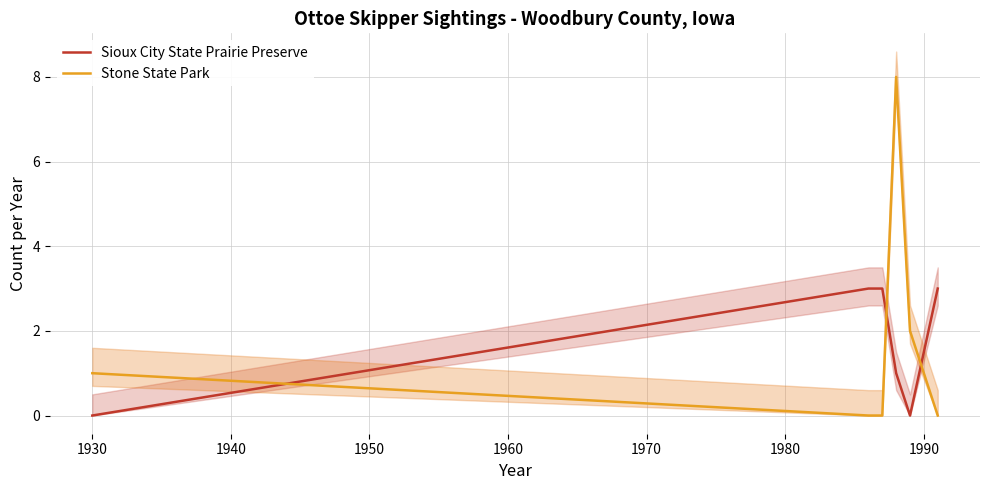

True or false: Stone State Park and Sioux City State Prairie Preserve cross at least once.

True